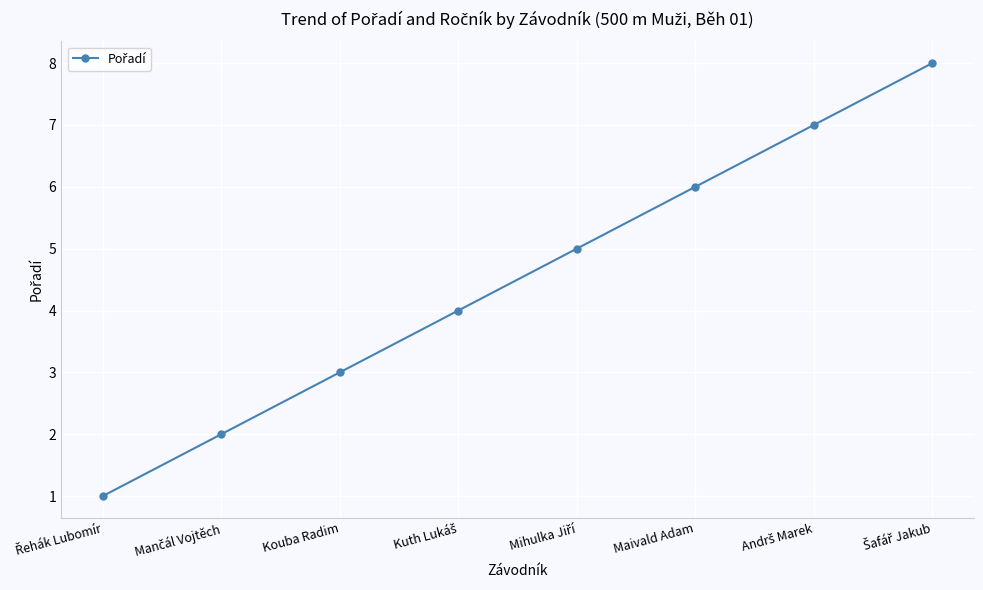

What is the difference between the maximum and second lowest values?

6